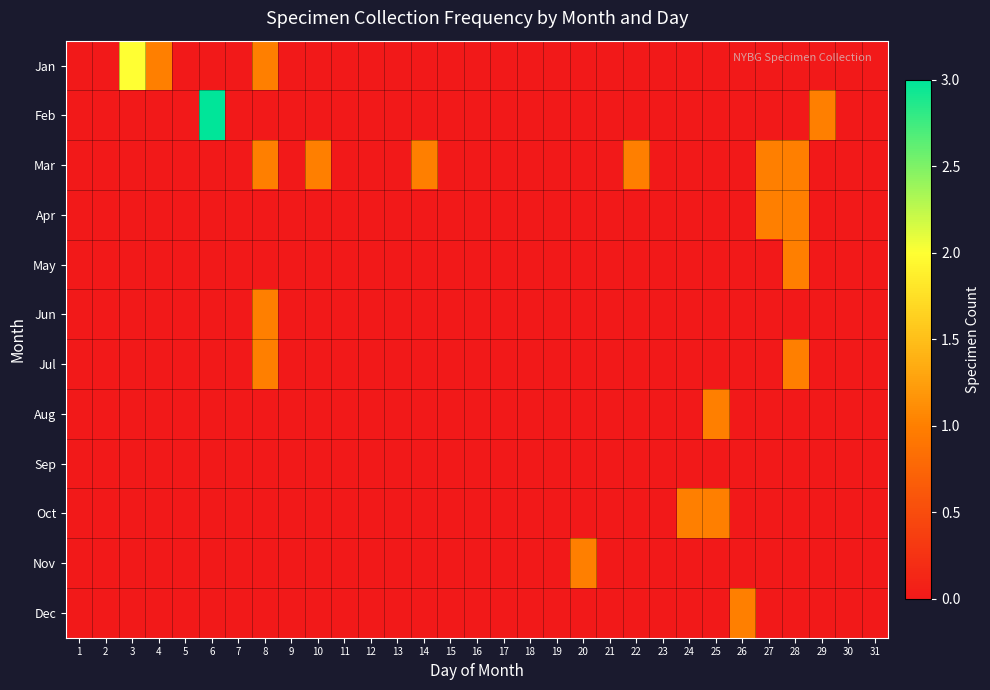

Reading right to left, list all the values displayed in this chart.

Jan: 31=0	30=0	29=0	28=0	27=0	26=0	25=0	24=0	23=0	22=0	21=0	20=0	19=0	18=0	17=0	16=0	15=0	14=0	13=0	12=0	11=0	10=0	9=0	8=1	7=0	6=0	5=0	4=1	3=2	2=0	1=0
Feb: 31=0	30=0	29=1	28=0	27=0	26=0	25=0	24=0	23=0	22=0	21=0	20=0	19=0	18=0	17=0	16=0	15=0	14=0	13=0	12=0	11=0	10=0	9=0	8=0	7=0	6=3	5=0	4=0	3=0	2=0	1=0
Mar: 31=0	30=0	29=0	28=1	27=1	26=0	25=0	24=0	23=0	22=1	21=0	20=0	19=0	18=0	17=0	16=0	15=0	14=1	13=0	12=0	11=0	10=1	9=0	8=1	7=0	6=0	5=0	4=0	3=0	2=0	1=0
Apr: 31=0	30=0	29=0	28=1	27=1	26=0	25=0	24=0	23=0	22=0	21=0	20=0	19=0	18=0	17=0	16=0	15=0	14=0	13=0	12=0	11=0	10=0	9=0	8=0	7=0	6=0	5=0	4=0	3=0	2=0	1=0
May: 31=0	30=0	29=0	28=1	27=0	26=0	25=0	24=0	23=0	22=0	21=0	20=0	19=0	18=0	17=0	16=0	15=0	14=0	13=0	12=0	11=0	10=0	9=0	8=0	7=0	6=0	5=0	4=0	3=0	2=0	1=0
Jun: 31=0	30=0	29=0	28=0	27=0	26=0	25=0	24=0	23=0	22=0	21=0	20=0	19=0	18=0	17=0	16=0	15=0	14=0	13=0	12=0	11=0	10=0	9=0	8=1	7=0	6=0	5=0	4=0	3=0	2=0	1=0
Jul: 31=0	30=0	29=0	28=1	27=0	26=0	25=0	24=0	23=0	22=0	21=0	20=0	19=0	18=0	17=0	16=0	15=0	14=0	13=0	12=0	11=0	10=0	9=0	8=1	7=0	6=0	5=0	4=0	3=0	2=0	1=0
Aug: 31=0	30=0	29=0	28=0	27=0	26=0	25=1	24=0	23=0	22=0	21=0	20=0	19=0	18=0	17=0	16=0	15=0	14=0	13=0	12=0	11=0	10=0	9=0	8=0	7=0	6=0	5=0	4=0	3=0	2=0	1=0
Sep: 31=0	30=0	29=0	28=0	27=0	26=0	25=0	24=0	23=0	22=0	21=0	20=0	19=0	18=0	17=0	16=0	15=0	14=0	13=0	12=0	11=0	10=0	9=0	8=0	7=0	6=0	5=0	4=0	3=0	2=0	1=0
Oct: 31=0	30=0	29=0	28=0	27=0	26=0	25=1	24=1	23=0	22=0	21=0	20=0	19=0	18=0	17=0	16=0	15=0	14=0	13=0	12=0	11=0	10=0	9=0	8=0	7=0	6=0	5=0	4=0	3=0	2=0	1=0
Nov: 31=0	30=0	29=0	28=0	27=0	26=0	25=0	24=0	23=0	22=0	21=0	20=1	19=0	18=0	17=0	16=0	15=0	14=0	13=0	12=0	11=0	10=0	9=0	8=0	7=0	6=0	5=0	4=0	3=0	2=0	1=0
Dec: 31=0	30=0	29=0	28=0	27=0	26=1	25=0	24=0	23=0	22=0	21=0	20=0	19=0	18=0	17=0	16=0	15=0	14=0	13=0	12=0	11=0	10=0	9=0	8=0	7=0	6=0	5=0	4=0	3=0	2=0	1=0